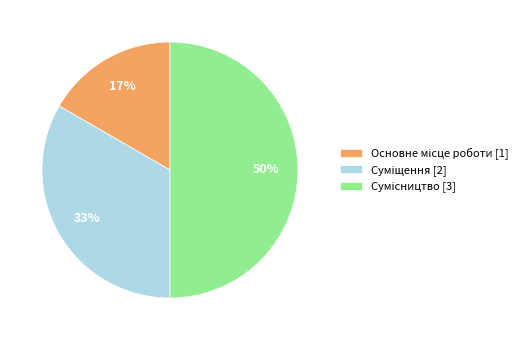

To the nearest percent, what is the difference between the largest and smallest slice percentages?

33%